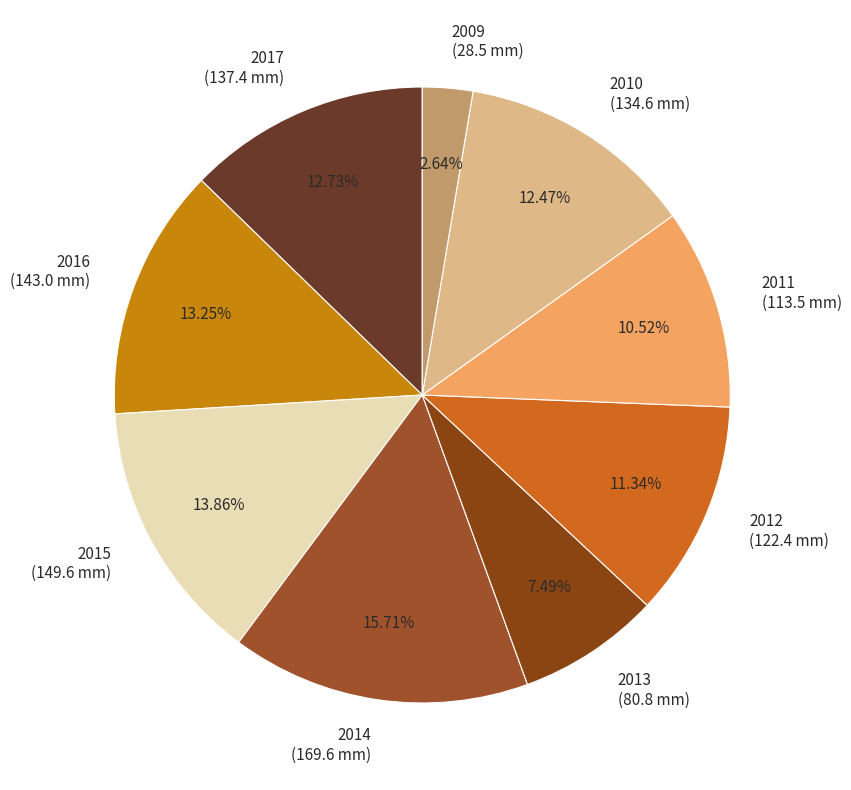

Combined, do 2017 and 2012 account for over 50%?

No